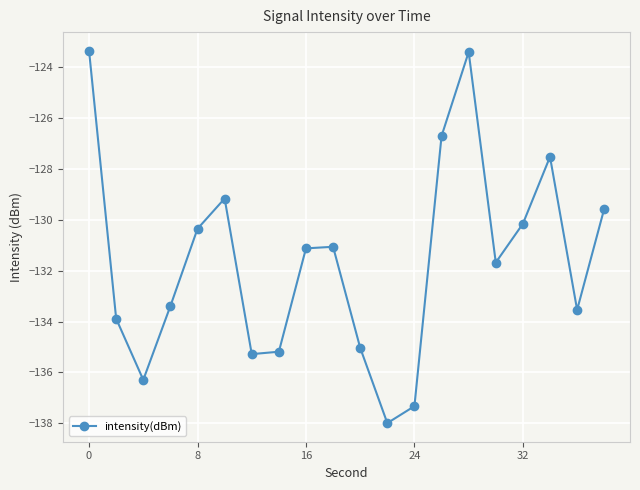

What is the maximum value shown in the chart?

-123.3